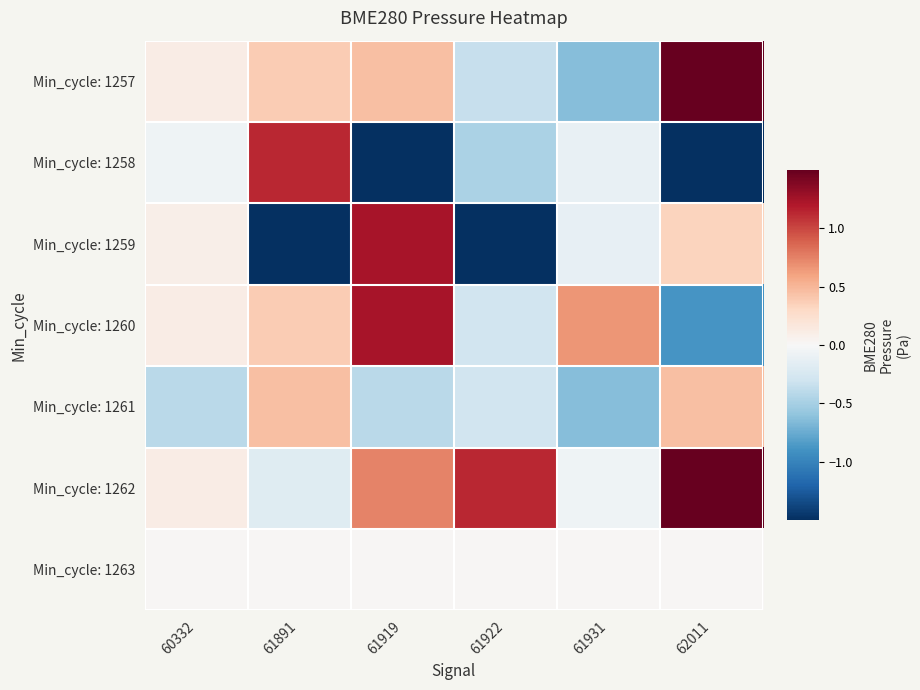

Count the number of categories in the chart.

6